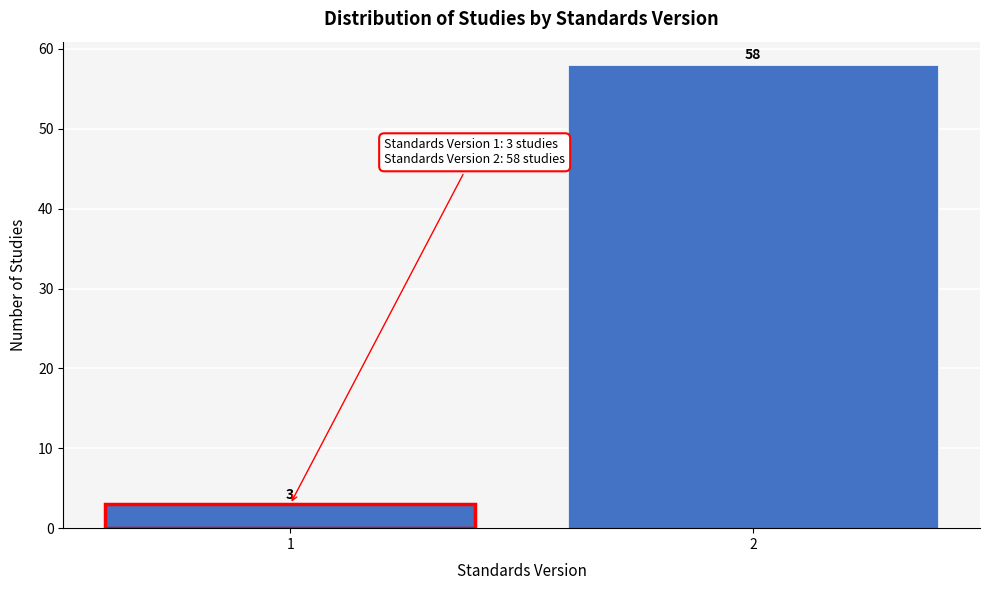

Reading left to right, transcribe all the data shown in this chart.

1=3	2=58